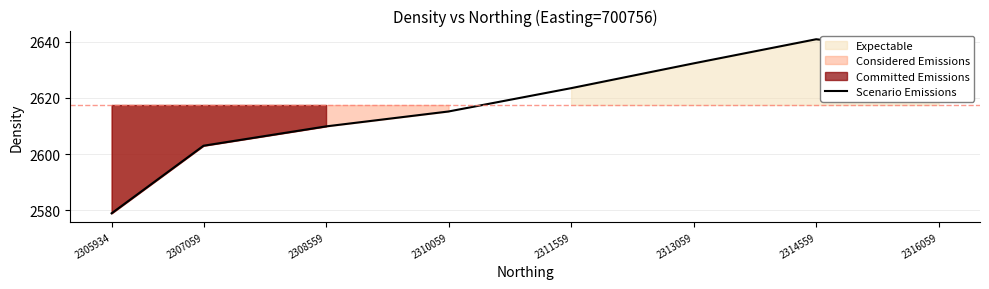

True or false: there are more than 0 points higher than both neighbors.

True